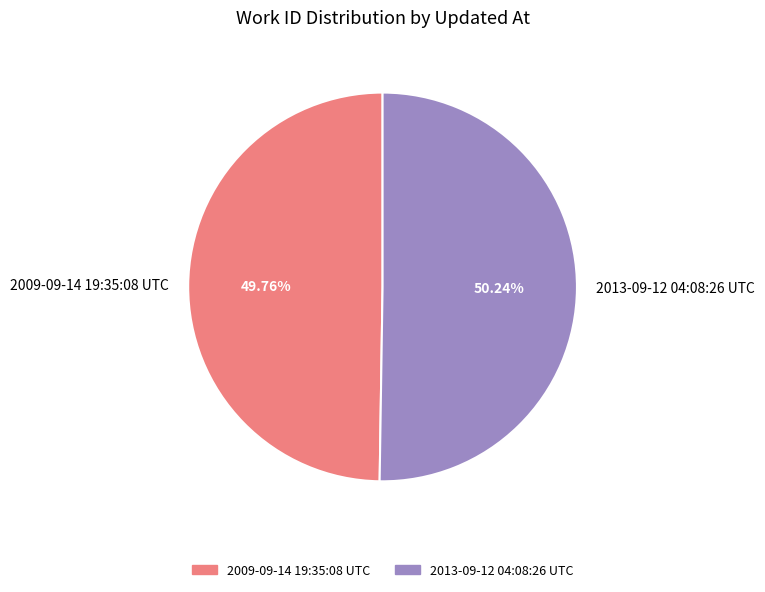

Approximately how many times larger is the value at 2009-09-14 19:35:08 UTC compared to 2013-09-12 04:08:26 UTC?

1.0